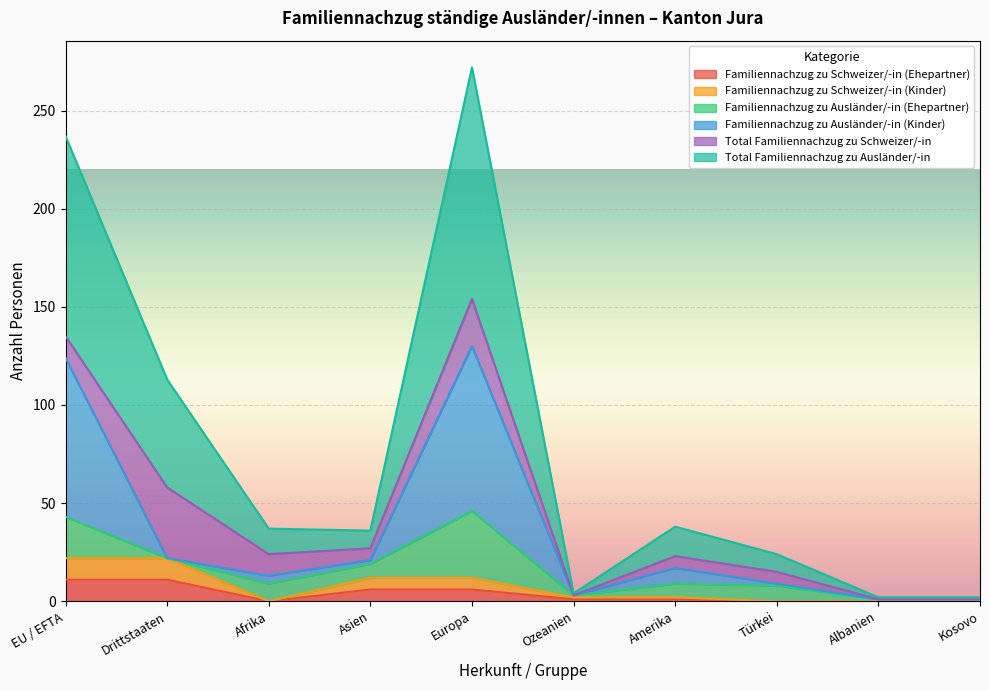

At which category is the sum across all series the highest?

Europa